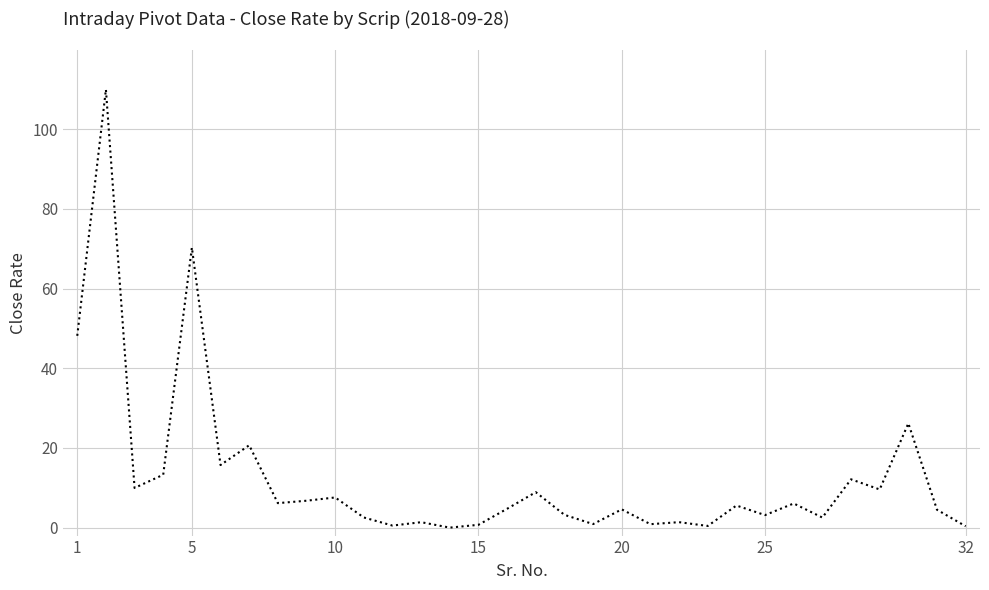

Does the chart have visible grid lines?

Yes